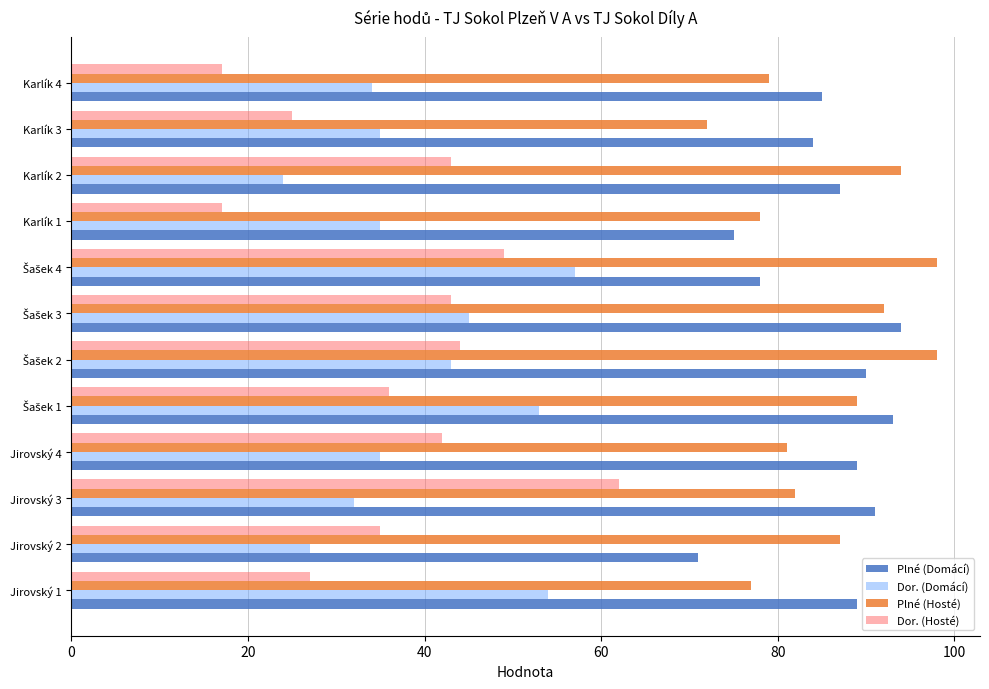

What are all the series names shown in the legend?

Plné (Domácí), Dor. (Domácí), Plné (Hosté), Dor. (Hosté)